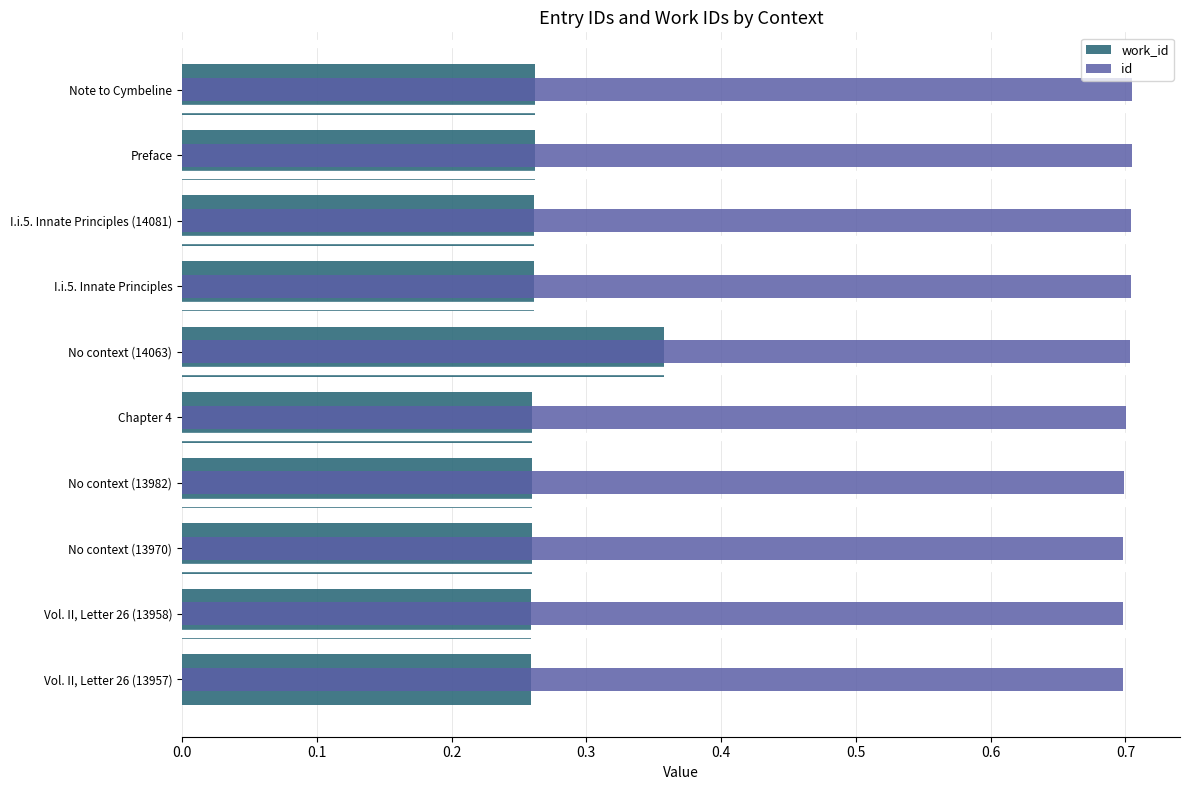

Between I.i.5. Innate Principles (14081) and Vol. II, Letter 26 (13957), which is larger?

I.i.5. Innate Principles (14081)